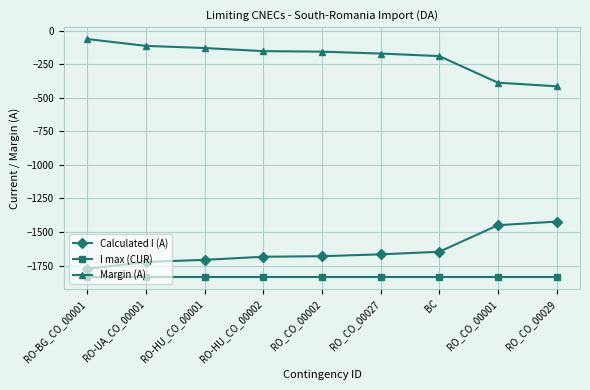

What is the sum of all I max (CUR) values?

-16524